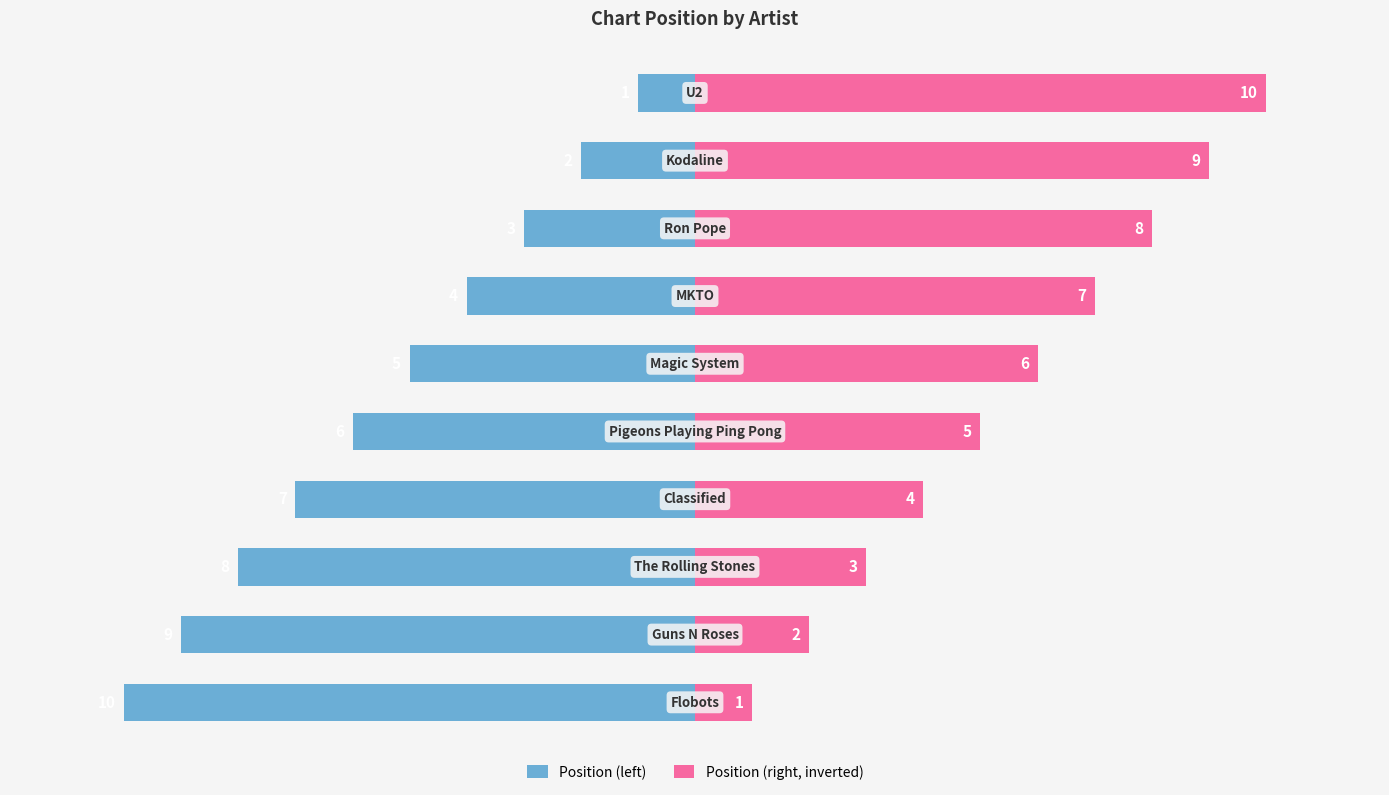

Which series has the largest range (max minus min)?

Position (left)